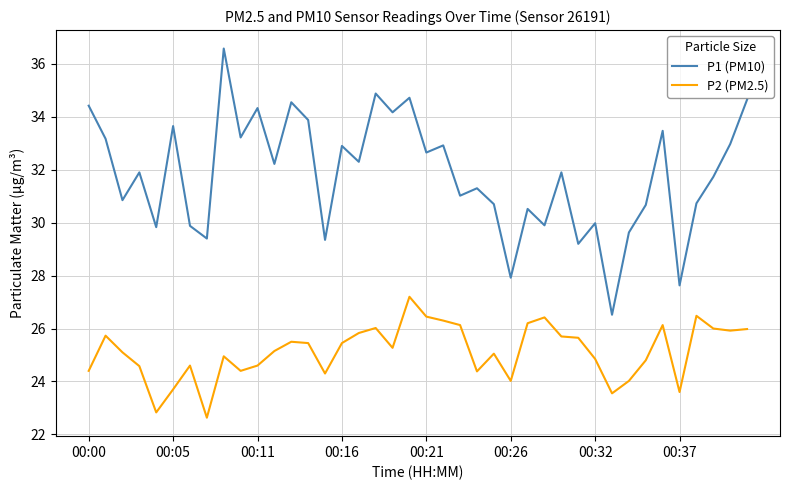

Rank the series by their maximum value, from highest to lowest.

P1 (PM10), P2 (PM2.5)